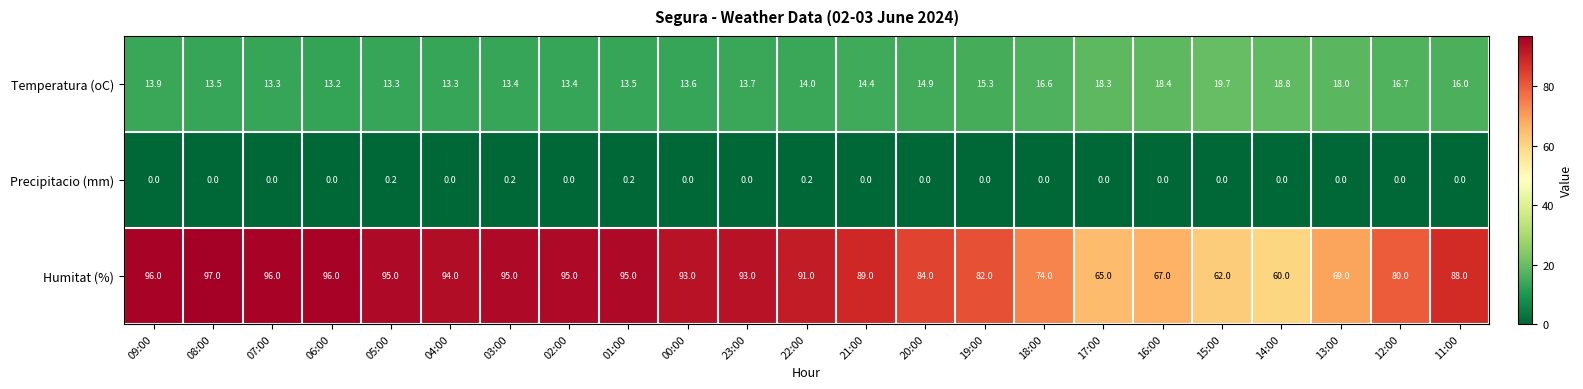

What is the maximum value shown in the chart?

97.0